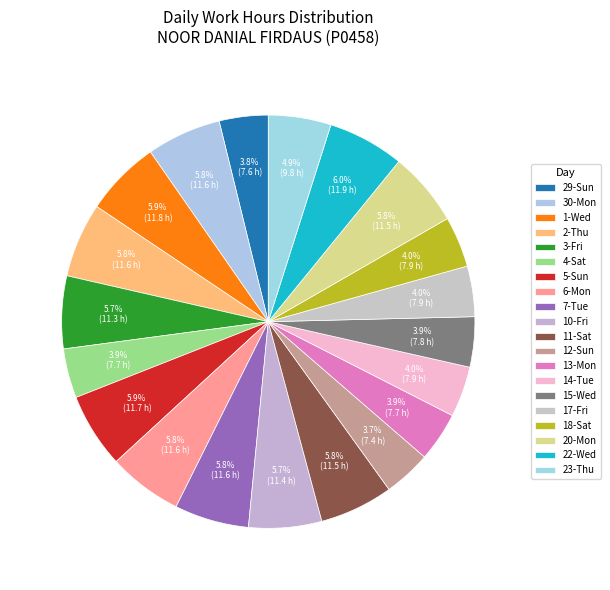

To the nearest percent, what is the combined percentage of 4-Sat and 14-Tue?

8%